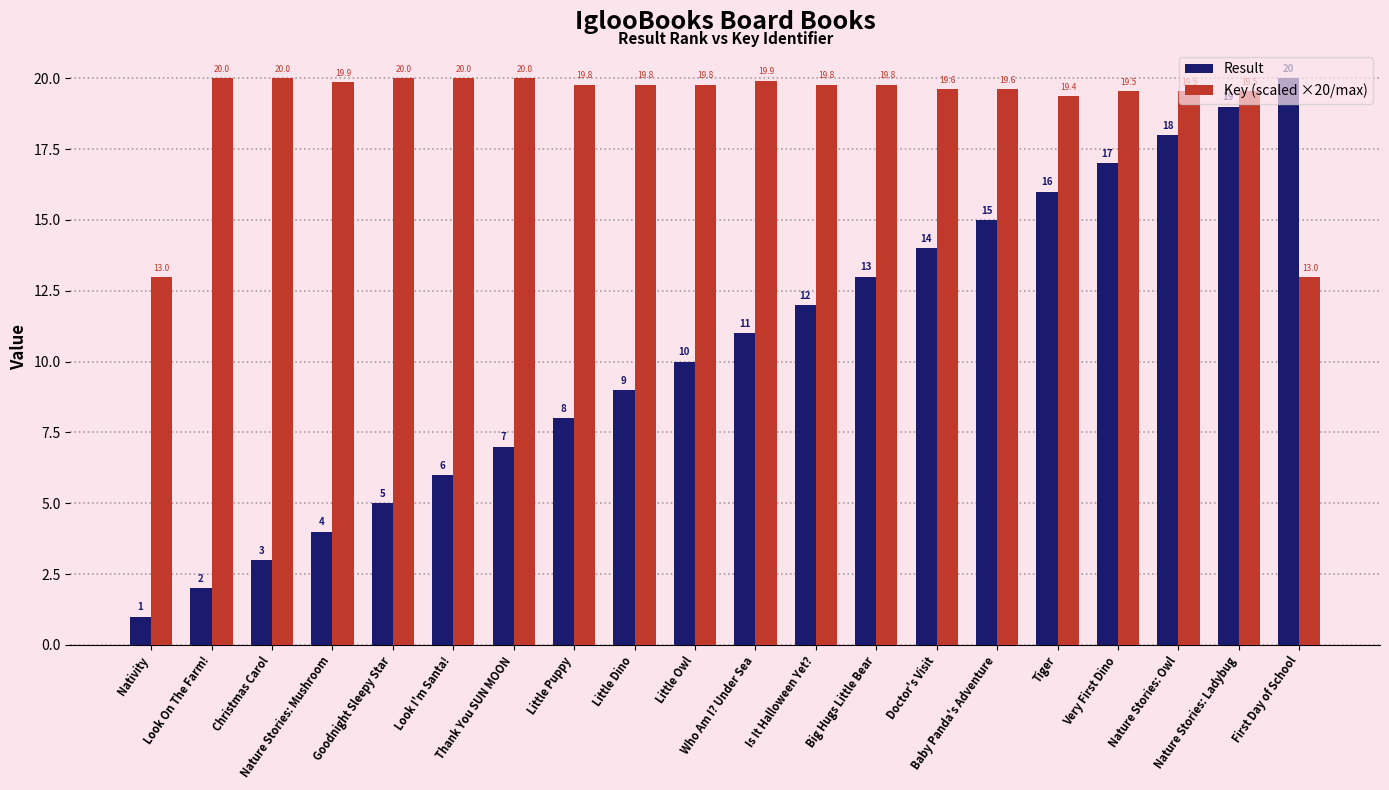

Which category has the lowest value across all series?

Nativity